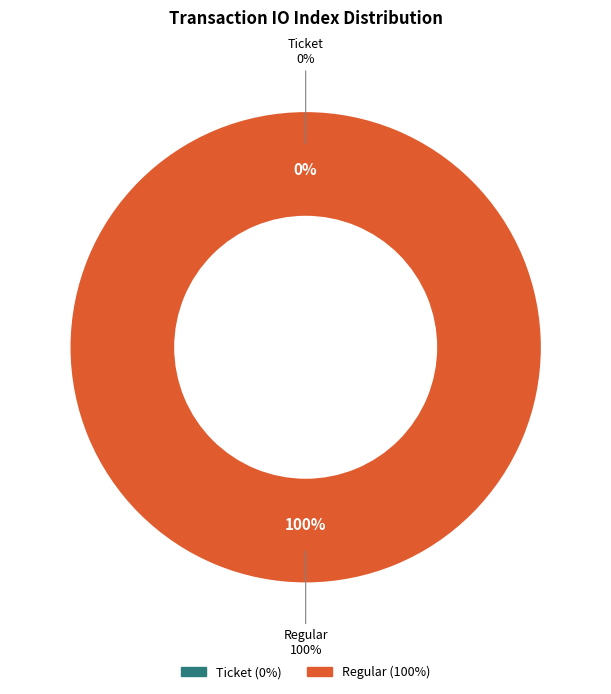

Count the number of slices in the pie.

2